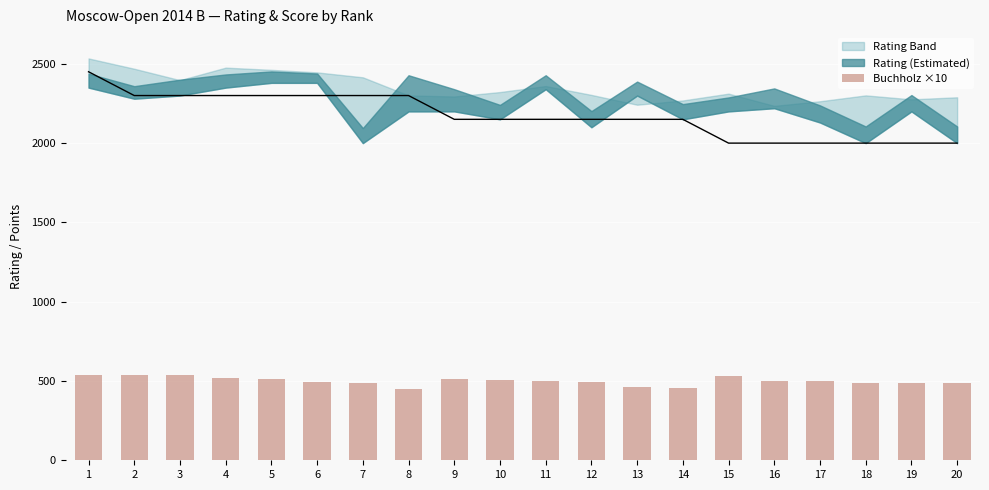

The chart shows a value of 111 at 14. True or false?

False